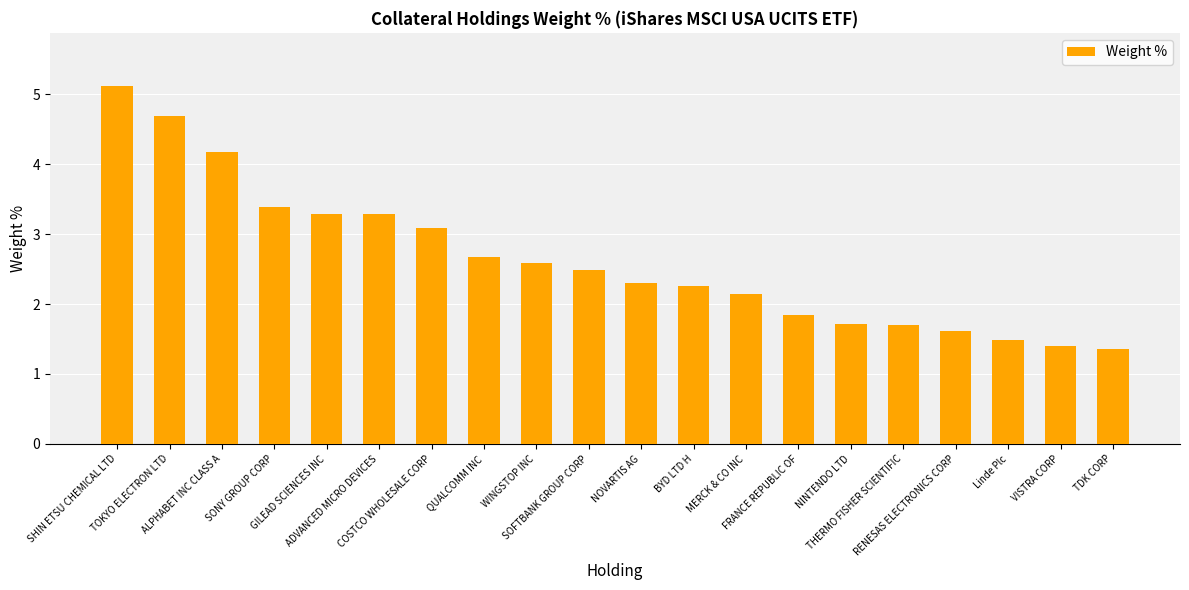

What position from the left is Linde Plc?

18